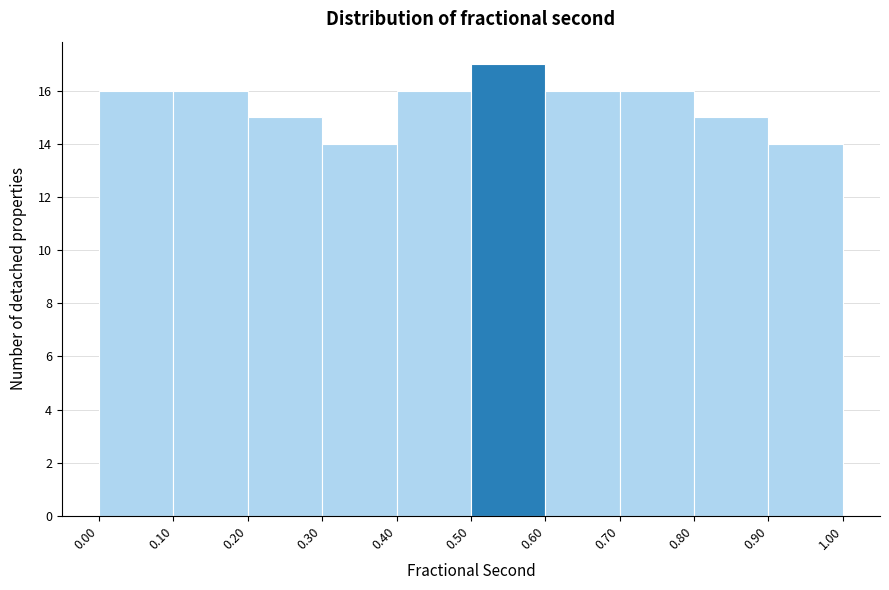

Reading left to right, transcribe this chart: for each bar, give the range it covers on the x-axis and its height. The values are not printed on the chart, so give them approximately, as read against the axis.

0.00 to 0.10: 16
0.10 to 0.20: 16
0.20 to 0.30: 15
0.30 to 0.40: 14
0.40 to 0.50: 16
0.50 to 0.60: 17
0.60 to 0.70: 16
0.70 to 0.80: 16
0.80 to 0.90: 15
0.90 to 1.00: 14